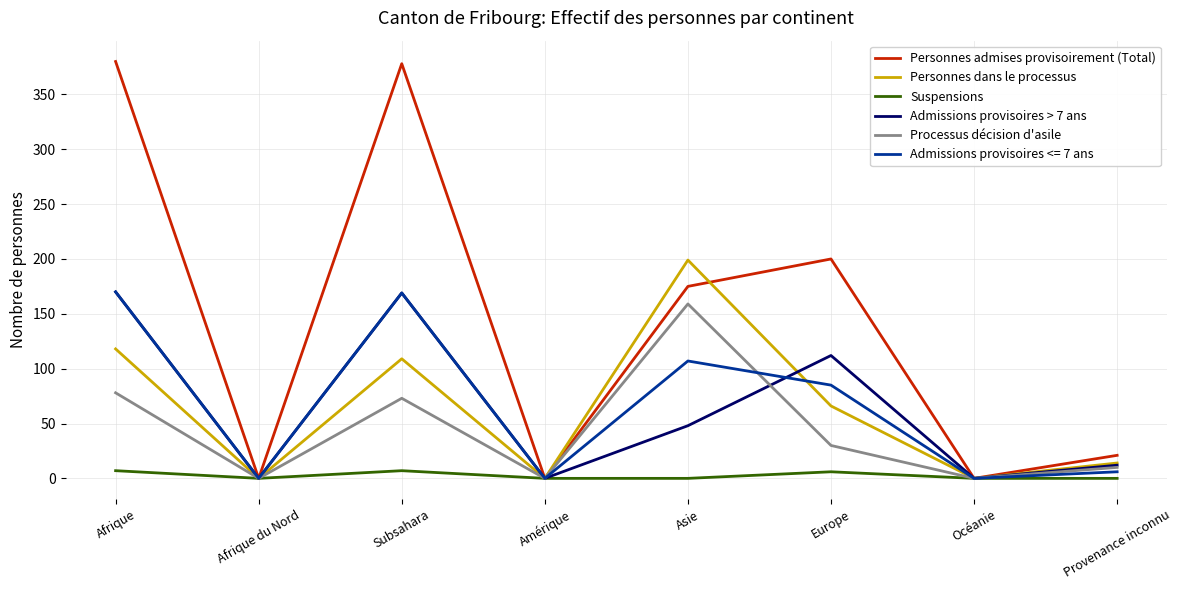

What is the total value across all series at Provenance inconnu?

63